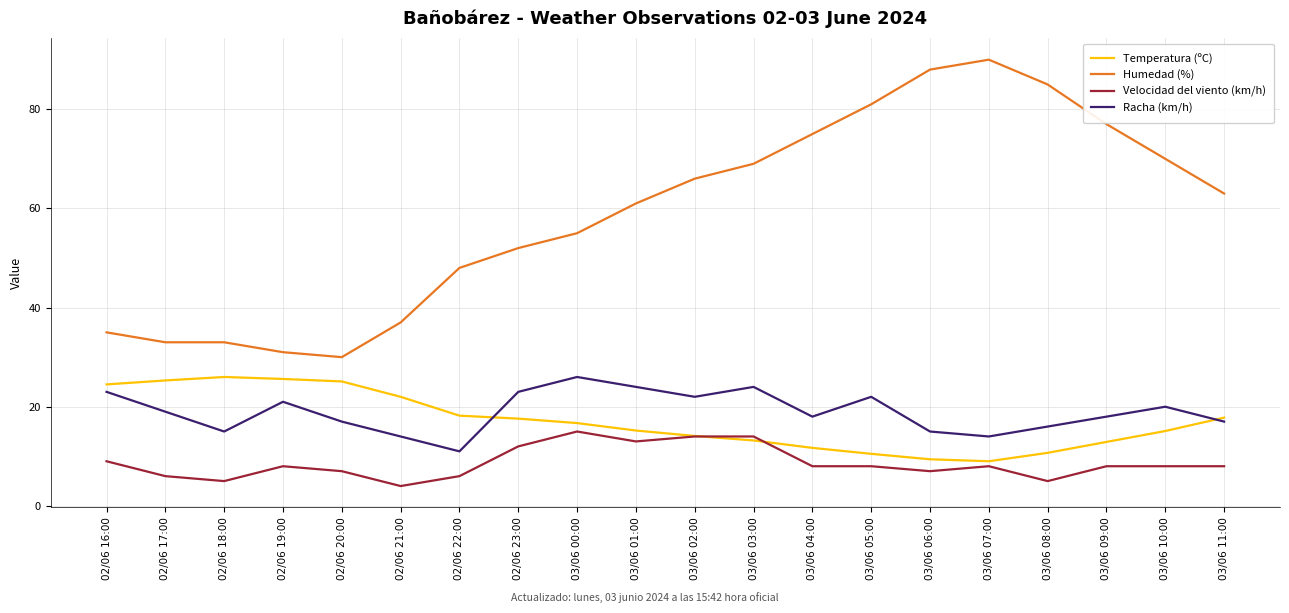

True or false: Racha (km/h) has more than 0 interior local peaks.

True